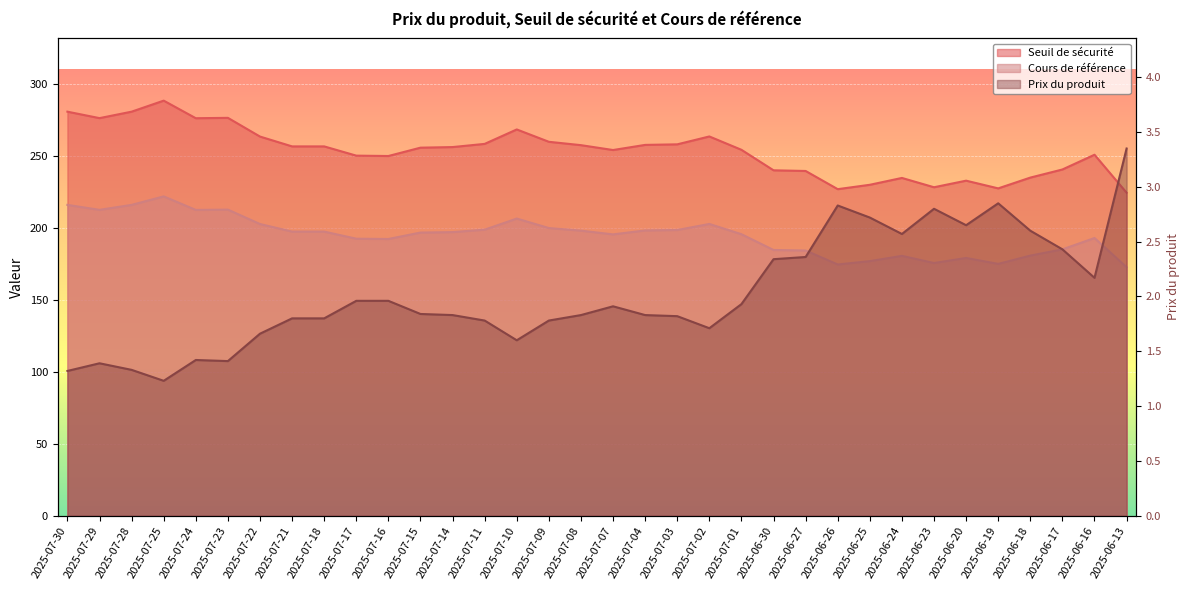

How many lines are shown in the chart?

3